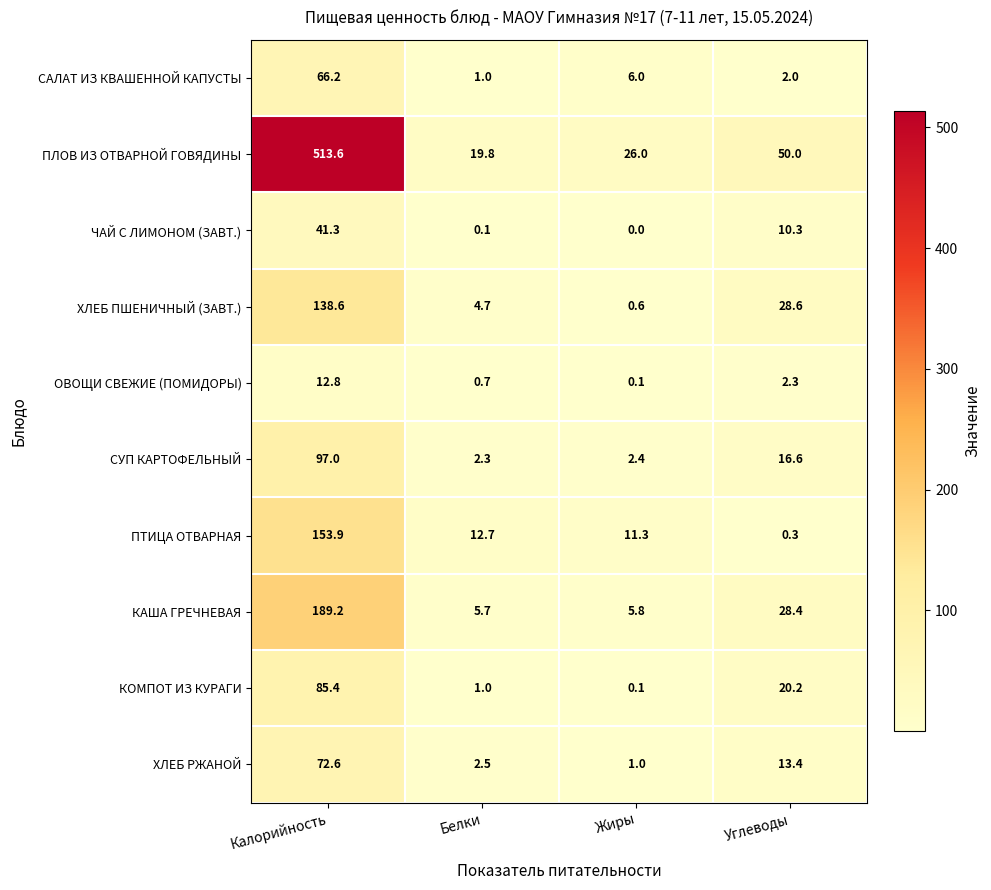

At which category is the sum across all series the highest?

Калорийность